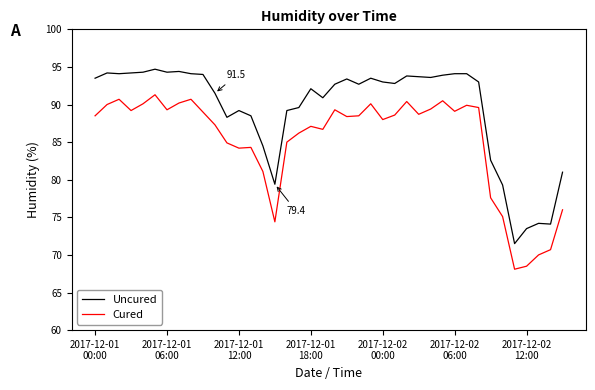

What is the difference between the maximum and minimum values in the Cured series?

23.2